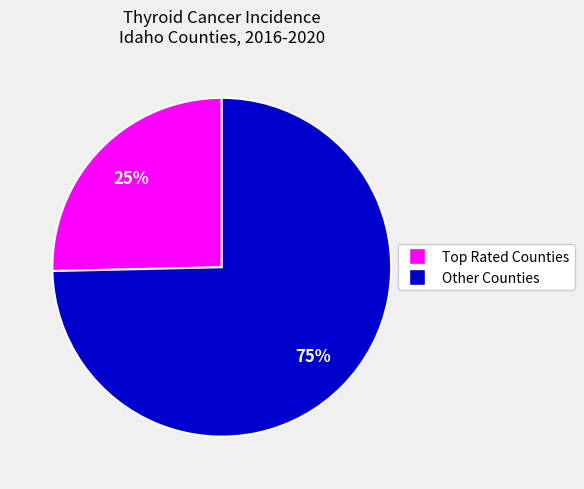

Does any single category account for the majority?

Yes